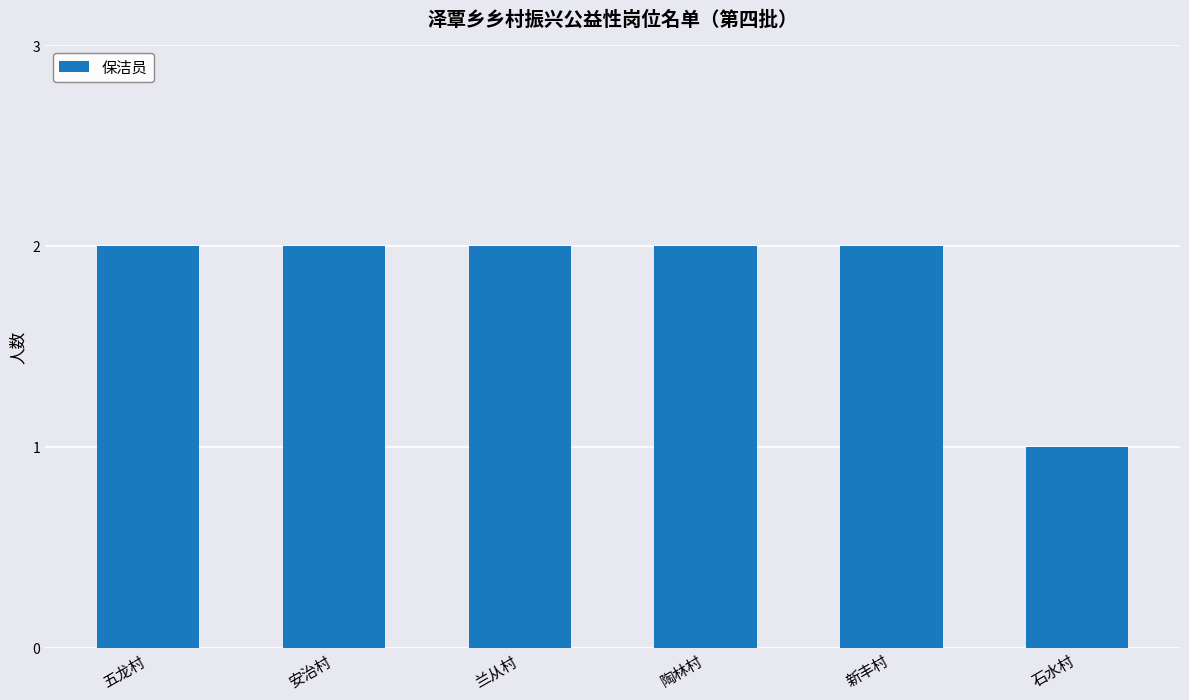

How many series are shown in this chart?

1